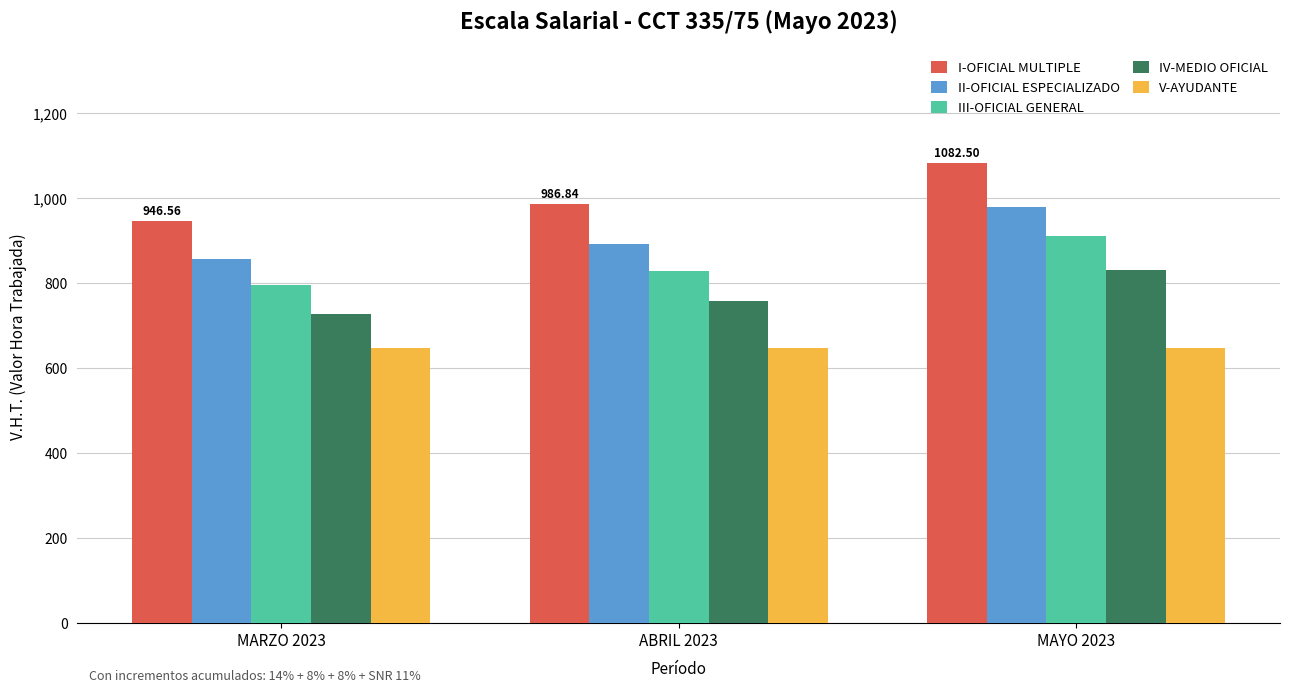

What is the total value across all series at MARZO 2023?

3970.7